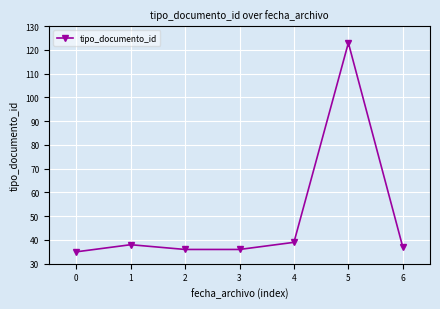

Reading left to right, extract all data points from this chart.

35	38	36	36	39	123	37